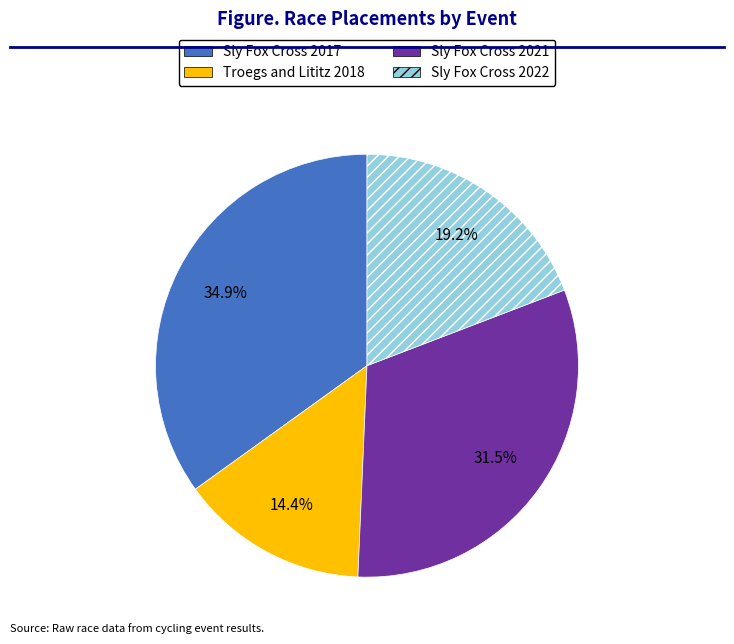

Which category has the biggest portion of the pie?

Sly Fox Cross 2017